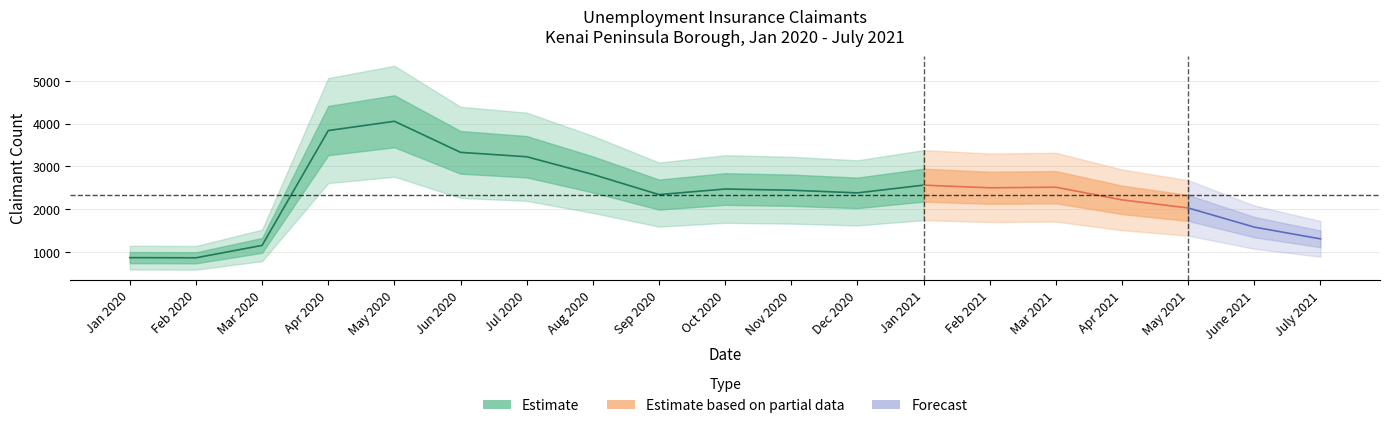

What is the value of the Total point at the 2nd from the left?

862